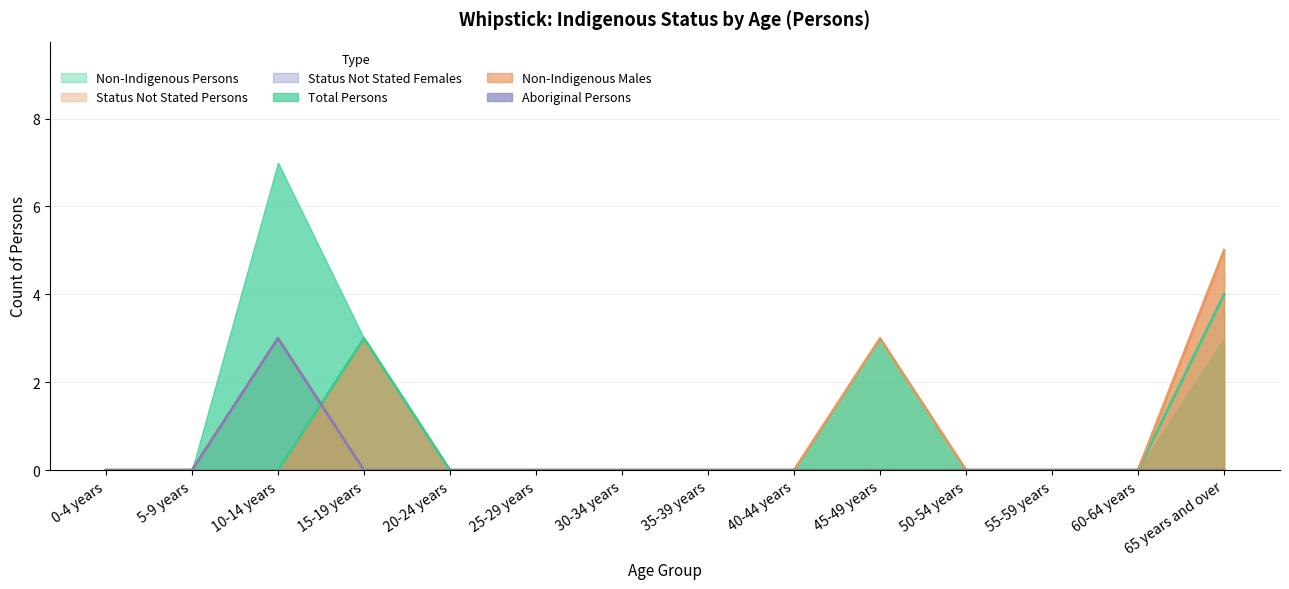

Which series has the largest range (max minus min)?

Total Persons